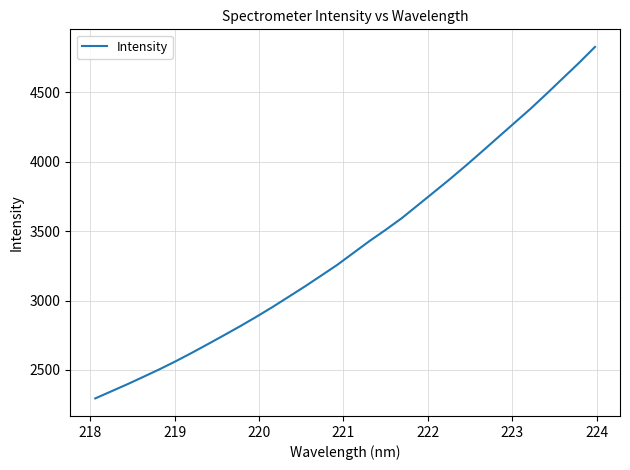

What is the average value?

3393.5